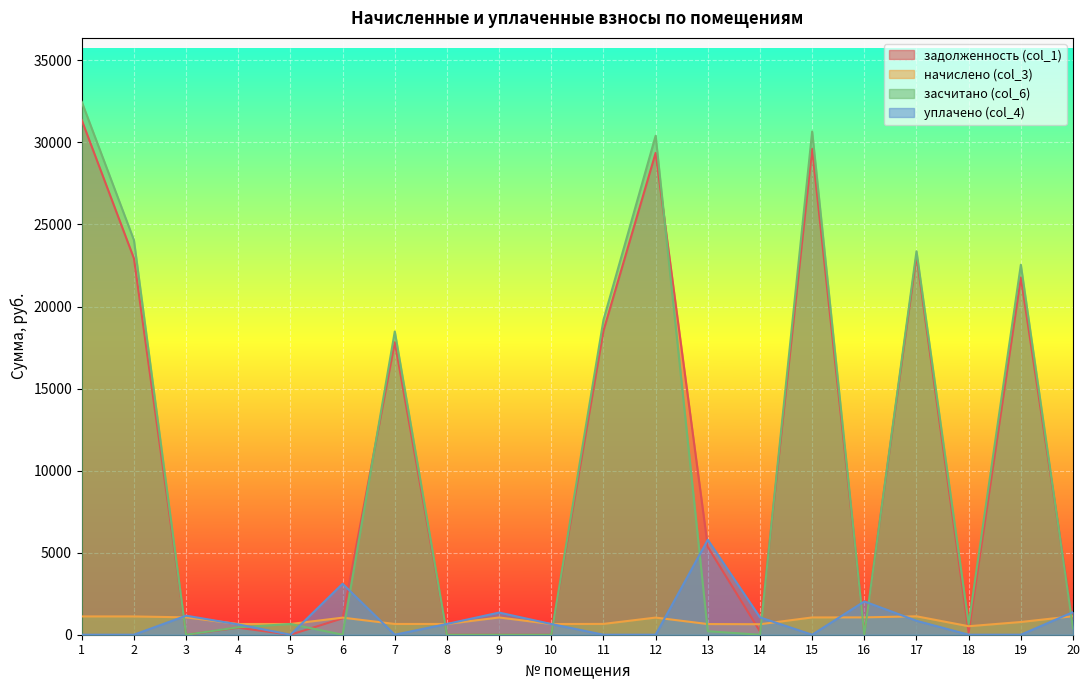

True or false: засчитано (col_6) has more than 0 points higher than both neighbors.

True